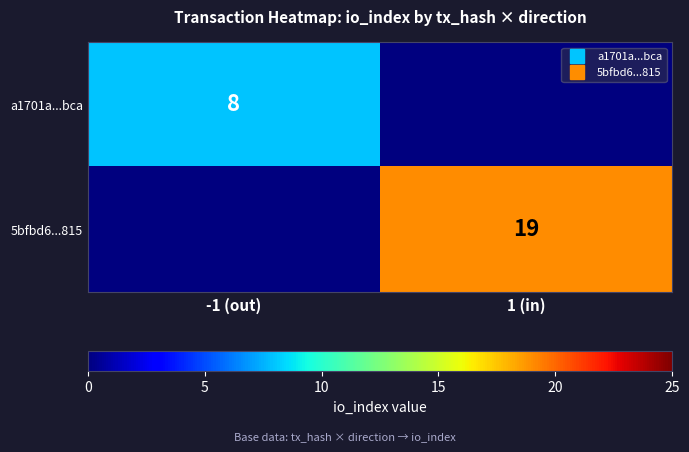

Between -1 (out) and 1 (in), which is larger?

-1 (out)